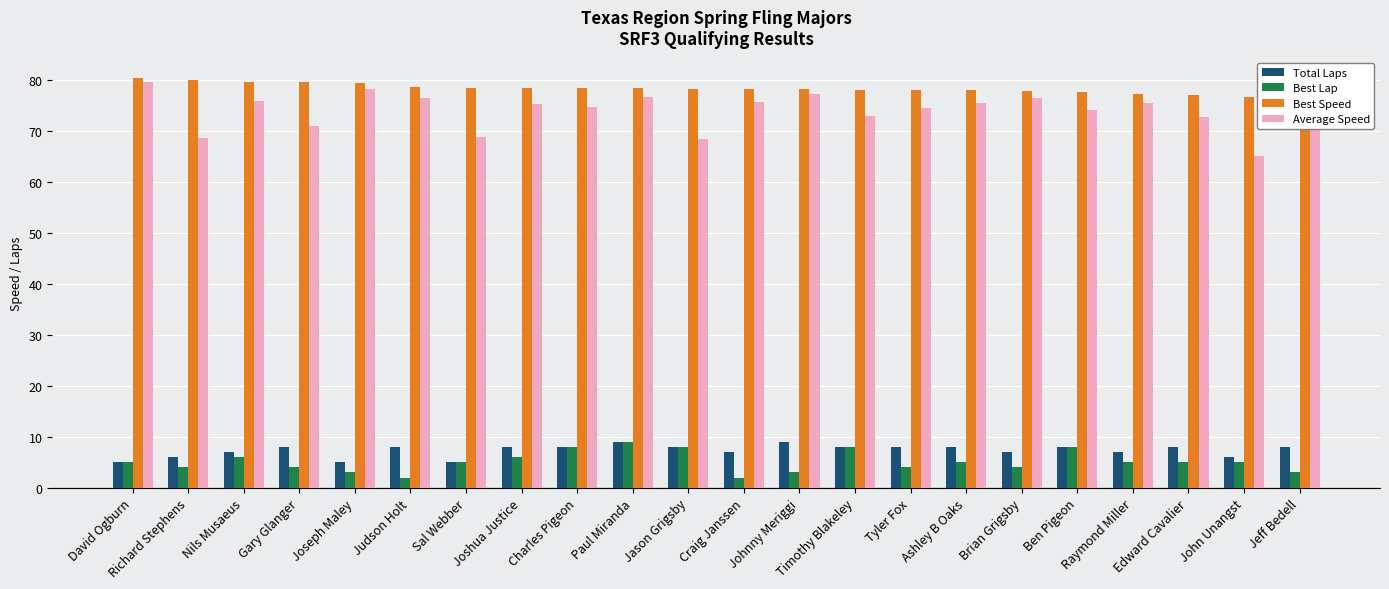

Is the value of Average Speed at Judson Holt greater than the value of Best Speed at Johnny Meriggi?

No